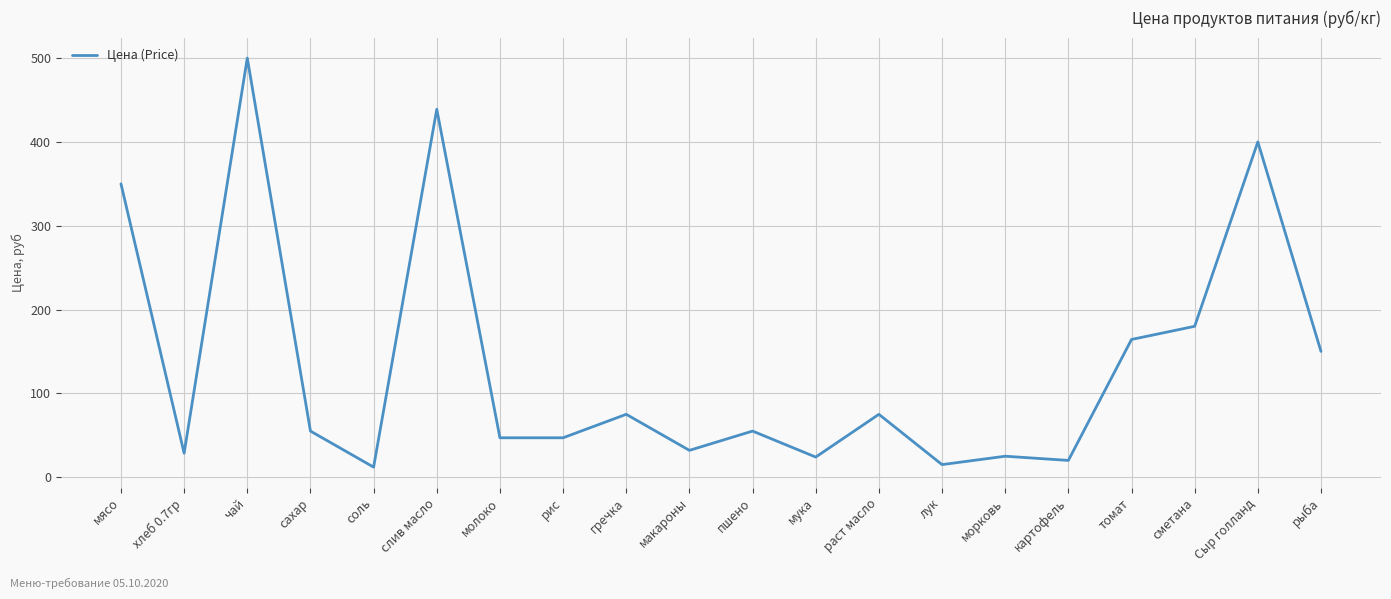

What is the difference between the maximum and minimum values?

488.0